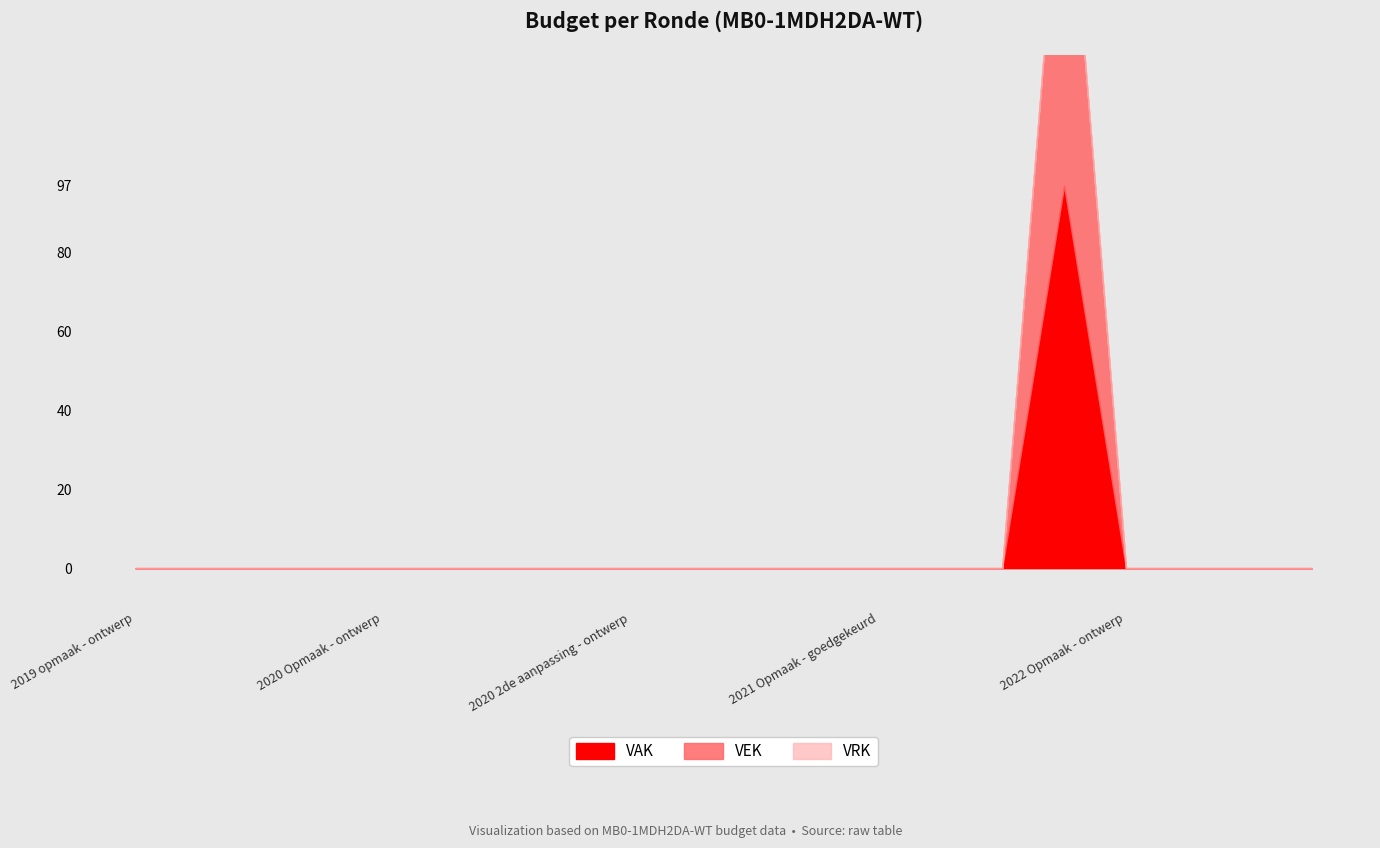

What is the label of the 13th point from the right?

2020 1ste aanpassing - goedgekeurd